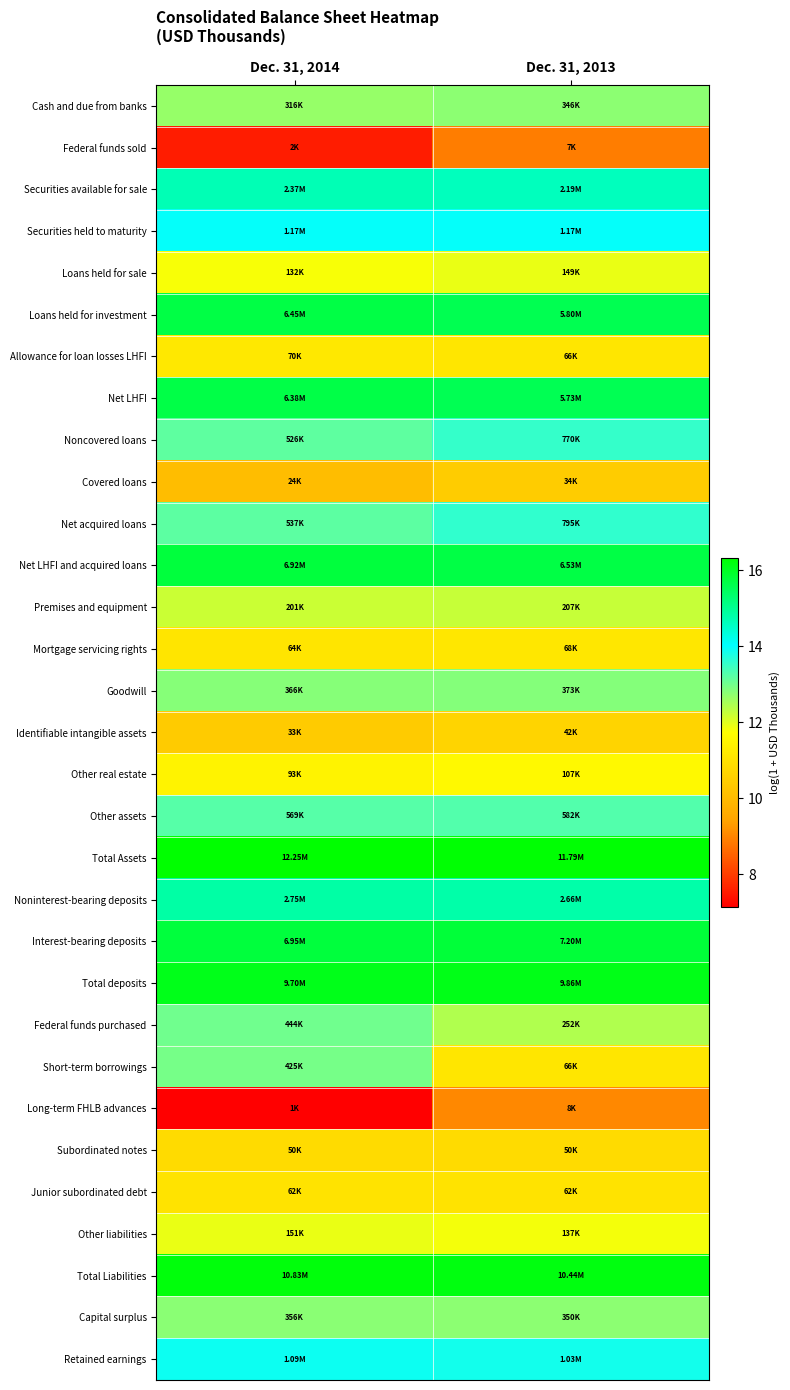

Reading left to right, transcribe all the data shown in this chart.

Cash and due from banks: Dec. 31, 2014=12.7	Dec. 31, 2013=12.8
Federal funds sold: Dec. 31, 2014=7.5	Dec. 31, 2013=8.9
Securities available for sale: Dec. 31, 2014=14.7	Dec. 31, 2013=14.6
Securities held to maturity: Dec. 31, 2014=14.0	Dec. 31, 2013=14.0
Loans held for sale: Dec. 31, 2014=11.8	Dec. 31, 2013=11.9
Loans held for investment: Dec. 31, 2014=15.7	Dec. 31, 2013=15.6
Allowance for loan losses LHFI: Dec. 31, 2014=11.2	Dec. 31, 2013=11.1
Net LHFI: Dec. 31, 2014=15.7	Dec. 31, 2013=15.6
Noncovered loans: Dec. 31, 2014=13.2	Dec. 31, 2013=13.6
Covered loans: Dec. 31, 2014=10.1	Dec. 31, 2013=10.4
Net acquired loans: Dec. 31, 2014=13.2	Dec. 31, 2013=13.6
Net LHFI and acquired loans: Dec. 31, 2014=15.7	Dec. 31, 2013=15.7
Premises and equipment: Dec. 31, 2014=12.2	Dec. 31, 2013=12.2
Mortgage servicing rights: Dec. 31, 2014=11.1	Dec. 31, 2013=11.1
Goodwill: Dec. 31, 2014=12.8	Dec. 31, 2013=12.8
Identifiable intangible assets: Dec. 31, 2014=10.4	Dec. 31, 2013=10.6
Other real estate: Dec. 31, 2014=11.4	Dec. 31, 2013=11.6
Other assets: Dec. 31, 2014=13.3	Dec. 31, 2013=13.3
Total Assets: Dec. 31, 2014=16.3	Dec. 31, 2013=16.3
Noninterest-bearing deposits: Dec. 31, 2014=14.8	Dec. 31, 2013=14.8
Interest-bearing deposits: Dec. 31, 2014=15.8	Dec. 31, 2013=15.8
Total deposits: Dec. 31, 2014=16.1	Dec. 31, 2013=16.1
Federal funds purchased: Dec. 31, 2014=13.0	Dec. 31, 2013=12.4
Short-term borrowings: Dec. 31, 2014=13.0	Dec. 31, 2013=11.1
Long-term FHLB advances: Dec. 31, 2014=7.1	Dec. 31, 2013=9.0
Subordinated notes: Dec. 31, 2014=10.8	Dec. 31, 2013=10.8
Junior subordinated debt: Dec. 31, 2014=11.0	Dec. 31, 2013=11.0
Other liabilities: Dec. 31, 2014=11.9	Dec. 31, 2013=11.8
Total Liabilities: Dec. 31, 2014=16.2	Dec. 31, 2013=16.2
Capital surplus: Dec. 31, 2014=12.8	Dec. 31, 2013=12.8
Retained earnings: Dec. 31, 2014=13.9	Dec. 31, 2013=13.8